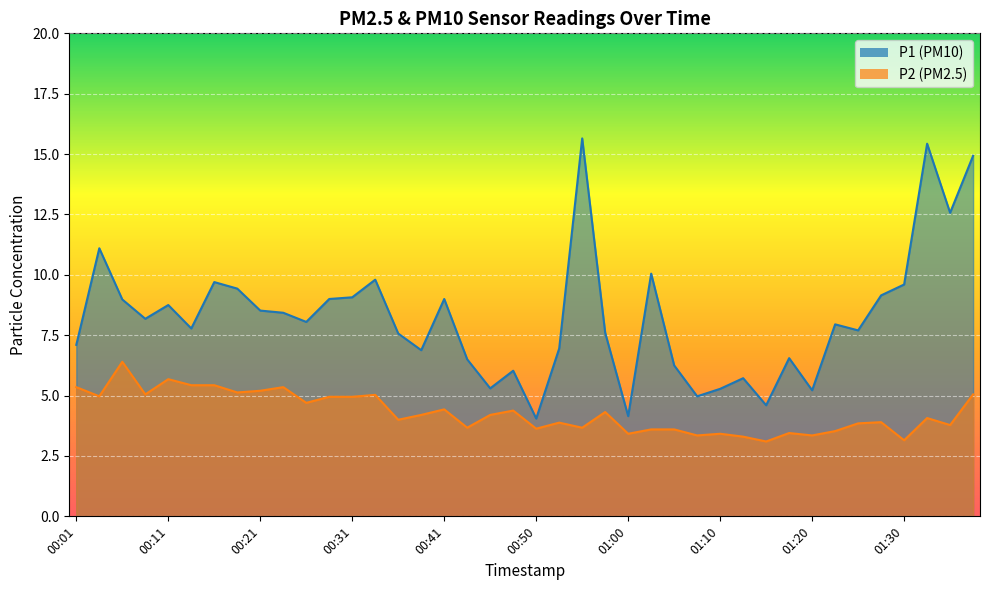

At which label does P1 reach its minimum?

00:50